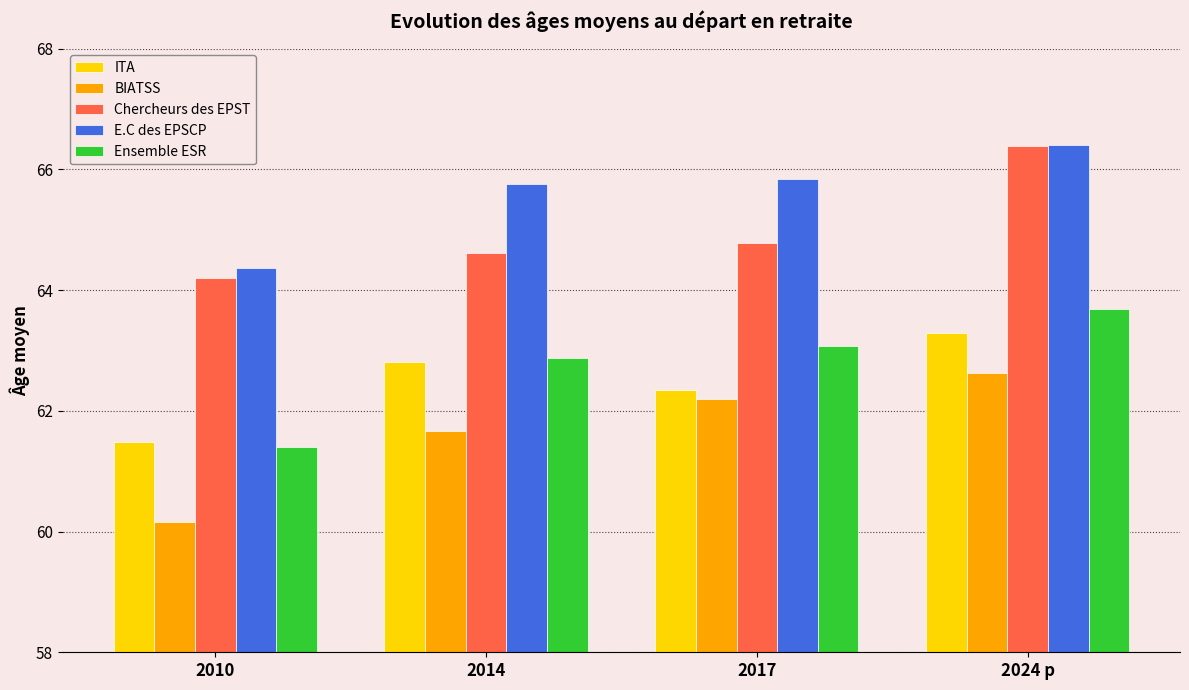

What is the highest value of the BIATSS series?

62.6